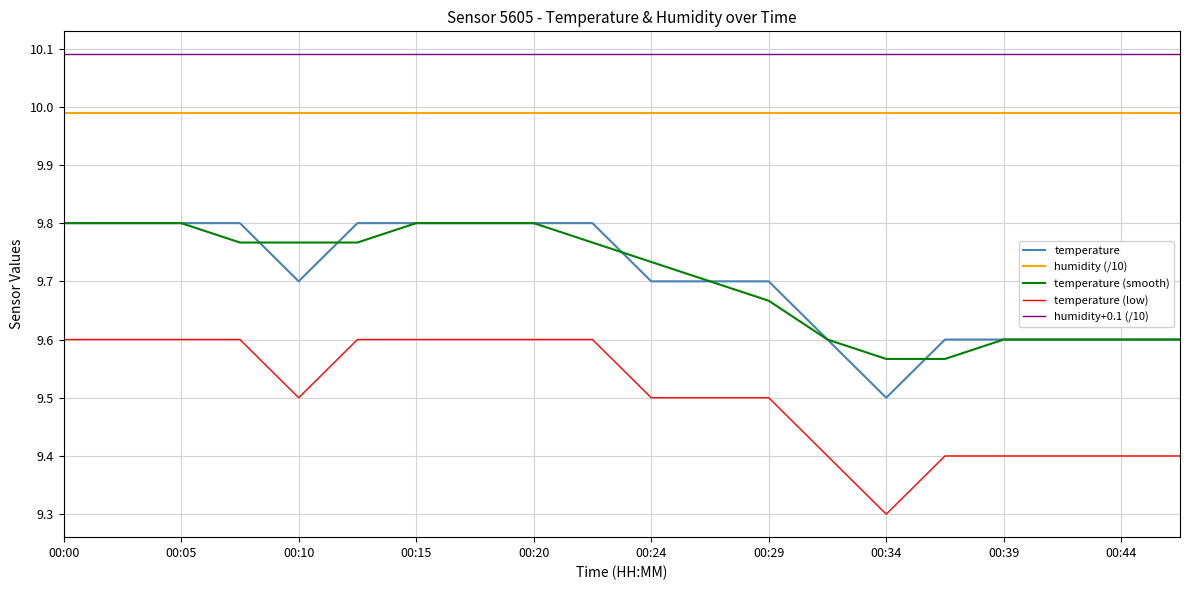

True or false: humidity+0.1 (/10) and temperature cross at least once.

False